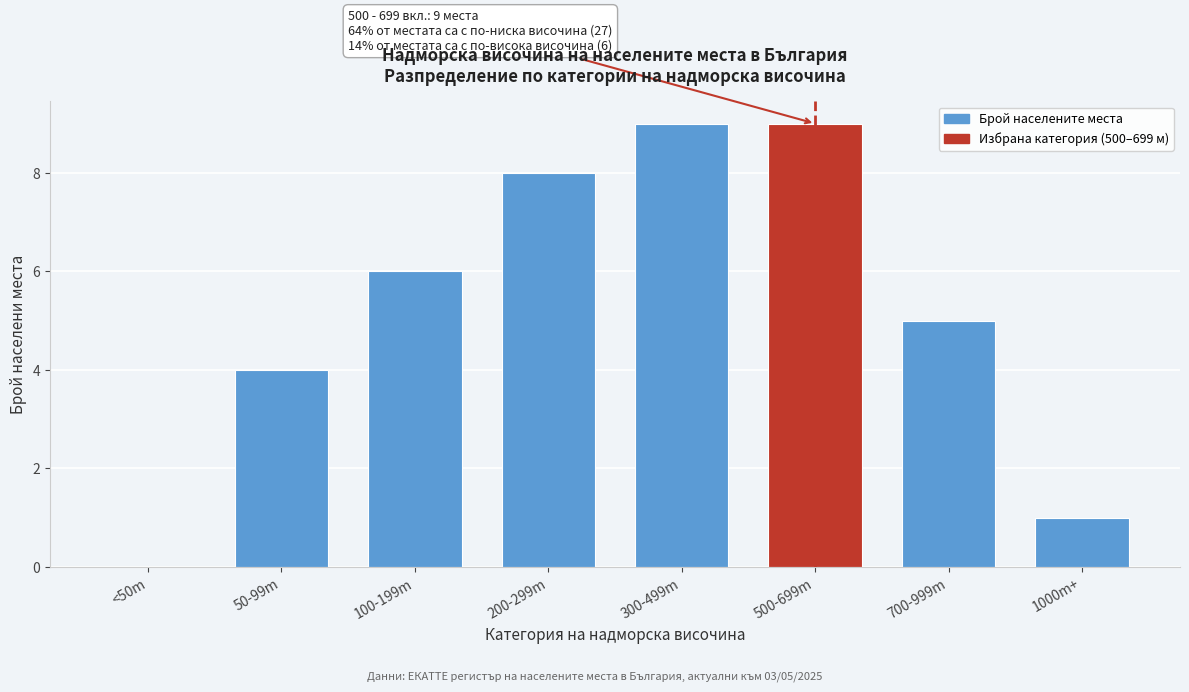

Reading left to right, extract all data points from this chart.

<50m=0	50-99m=4	100-199m=6	200-299m=8	300-499m=9	500-699m=9	700-999m=5	1000m+=1